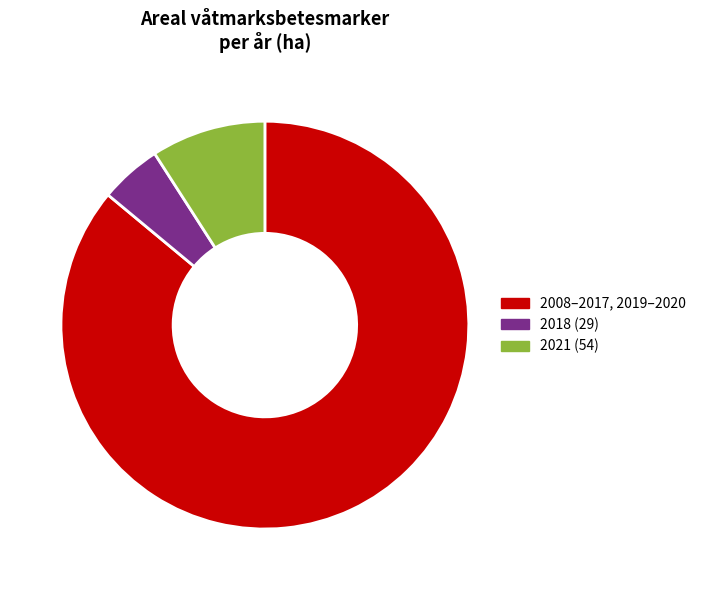

Is there any slice that represents more than half of the pie?

Yes